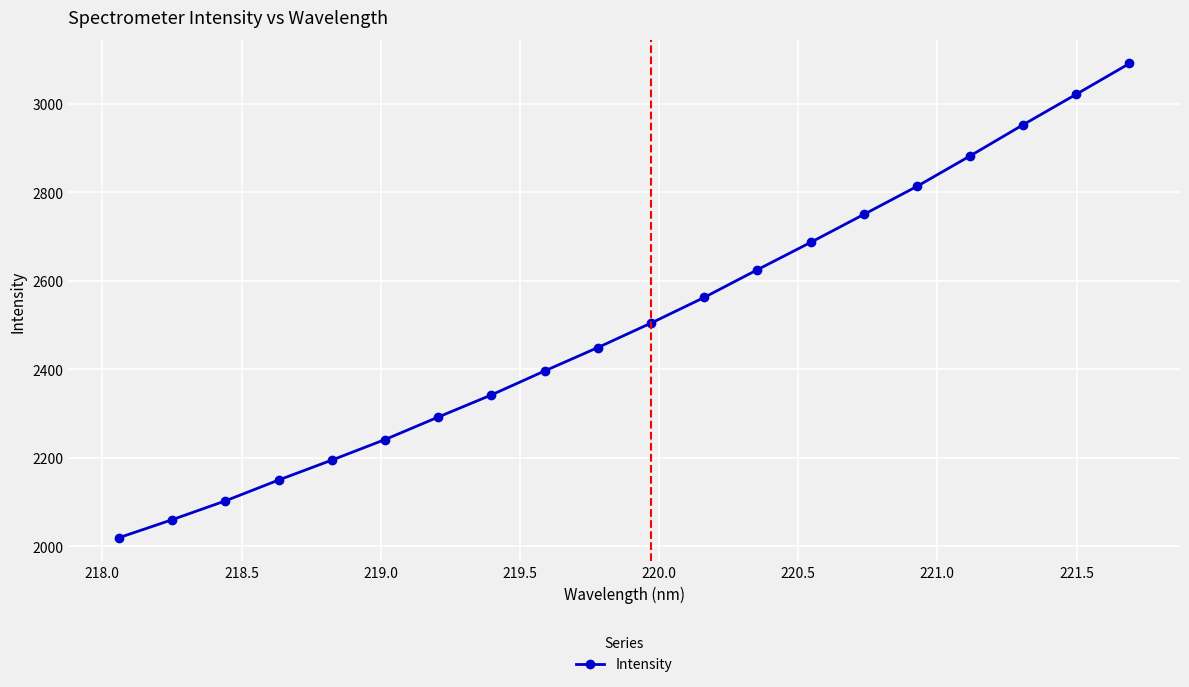

What is the smallest value displayed?

2019.8